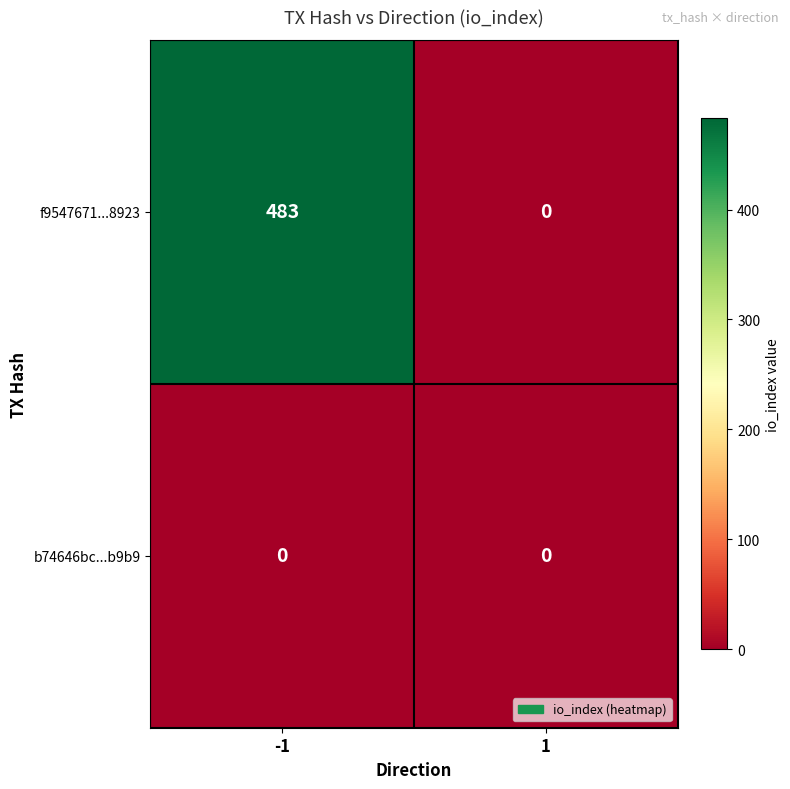

Reading left to right, what are all the values shown in this chart?

f9547671...8923: 483	0
b74646bc...b9b9: 0	0